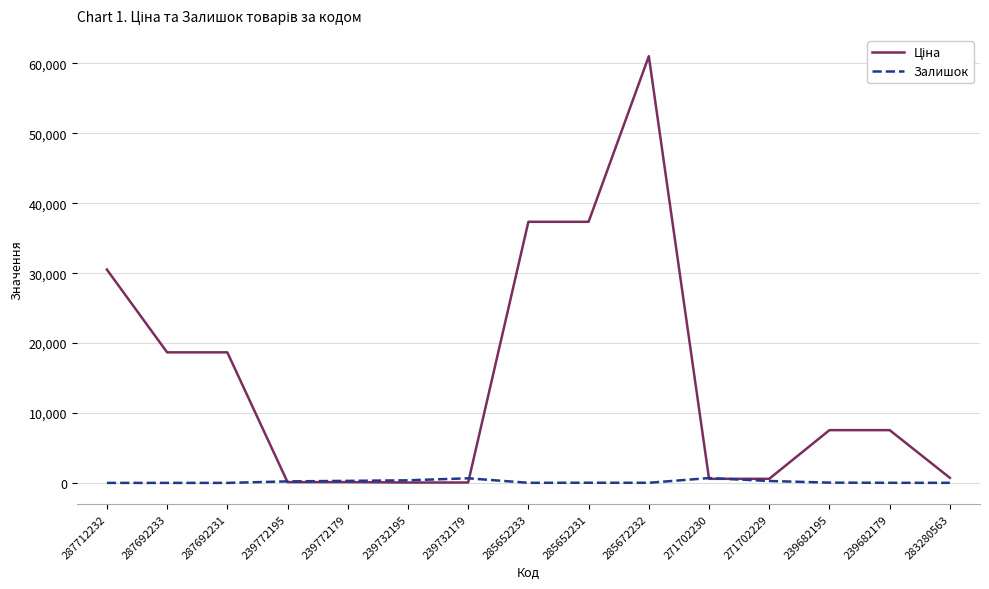

Is it true that Залишок equals 0.0 at 287692231?

True